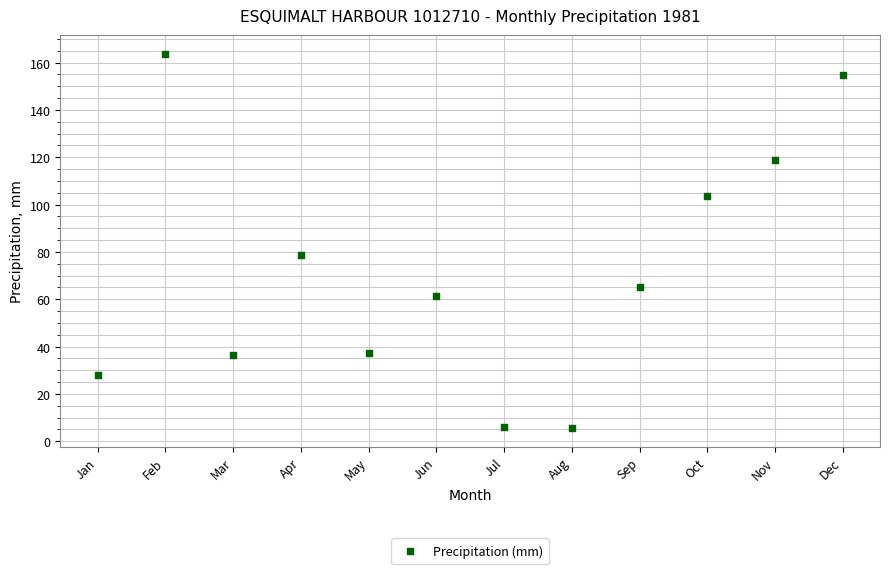

What Y value in the scatter plot is closest to 84?

78.7